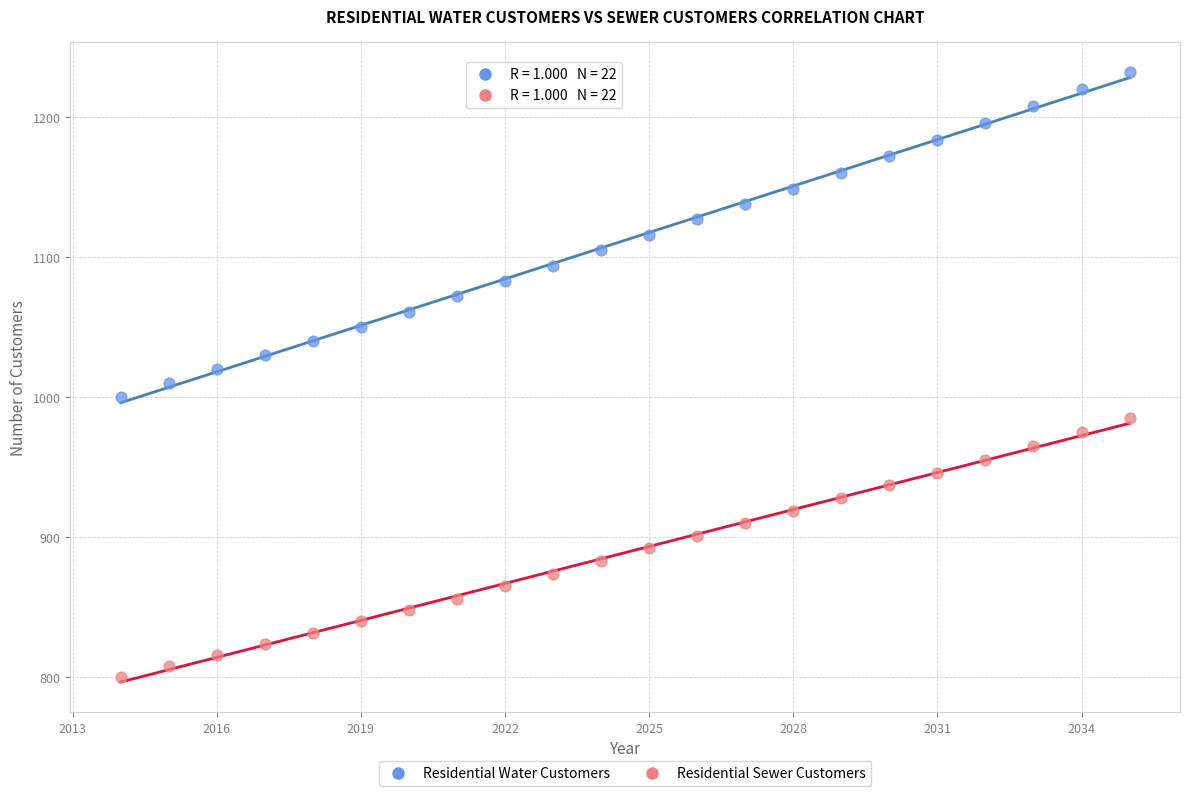

What is the X range (max minus min) for the scatter plot?

21